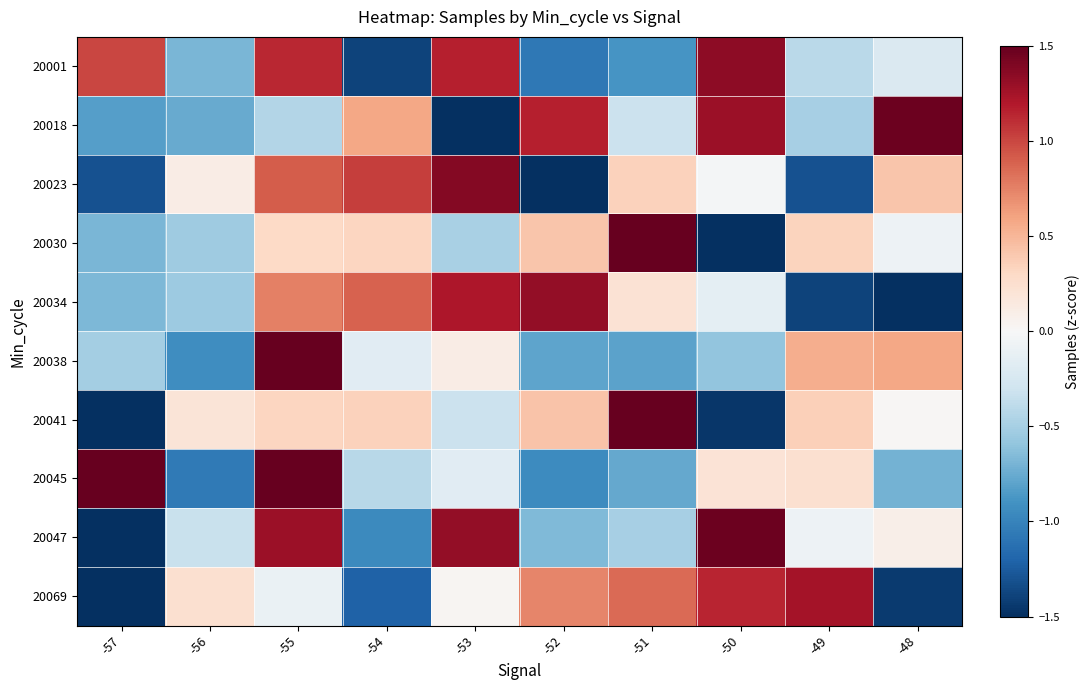

Which has a higher value, -57 or -50?

-50